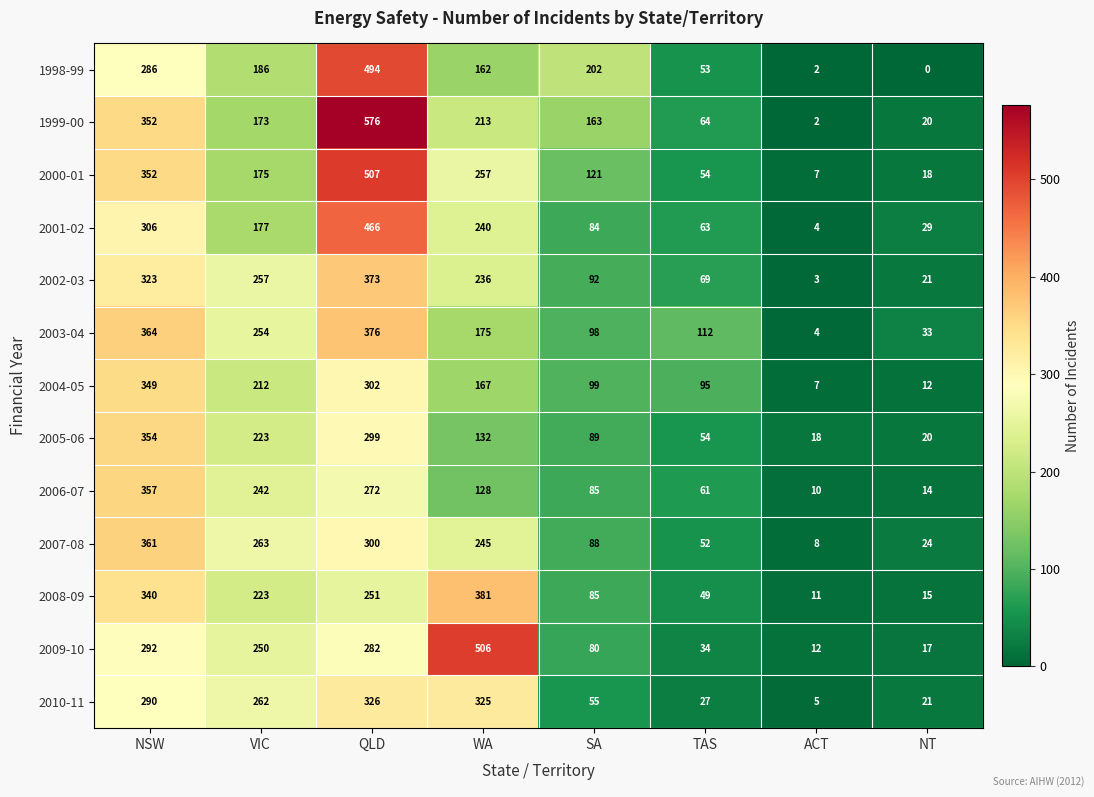

What is the greatest value displayed?

576